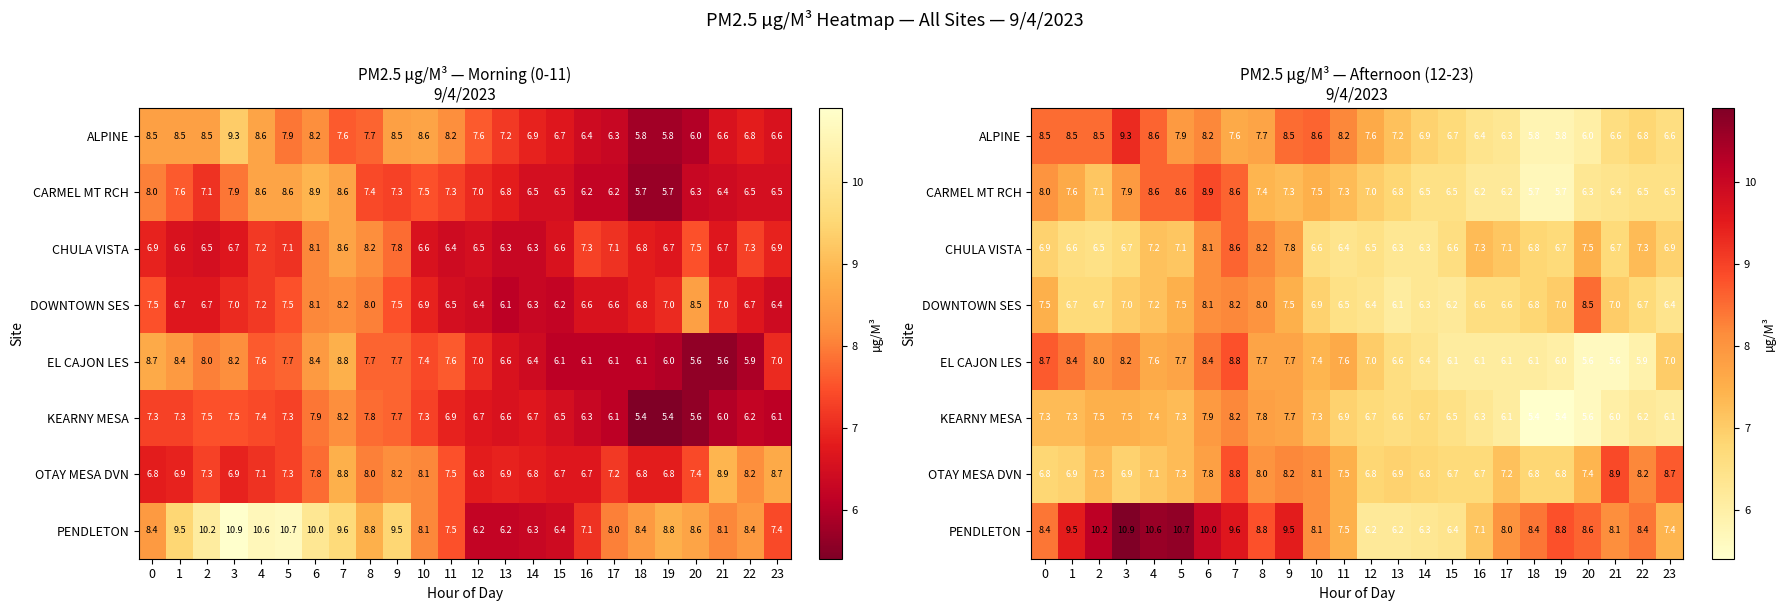

At how many categories does at least one series exceed 8?

18